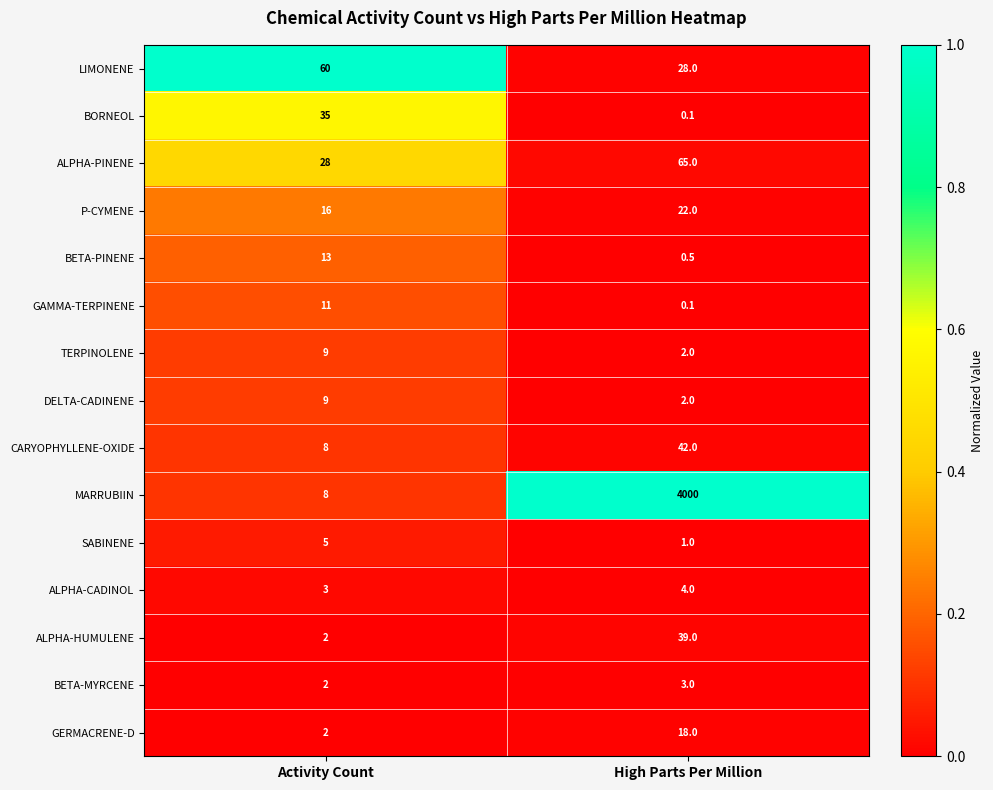

What is the average value of the LIMONENE series?

44.0